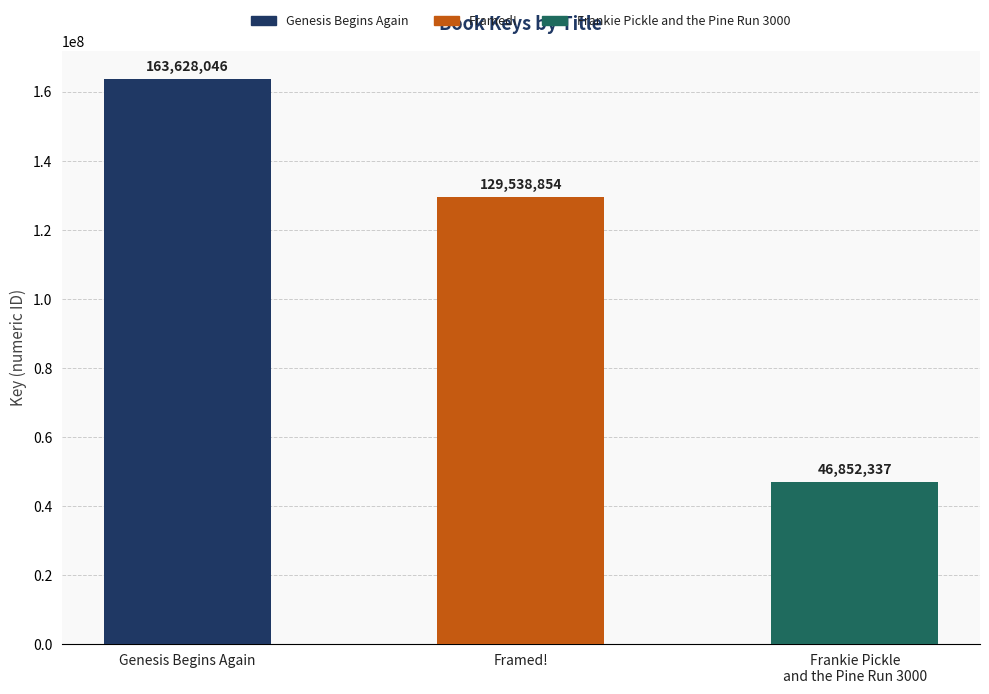

What is the label of the 3rd bar from the left?

Frankie Pickle and the Pine Run 3000